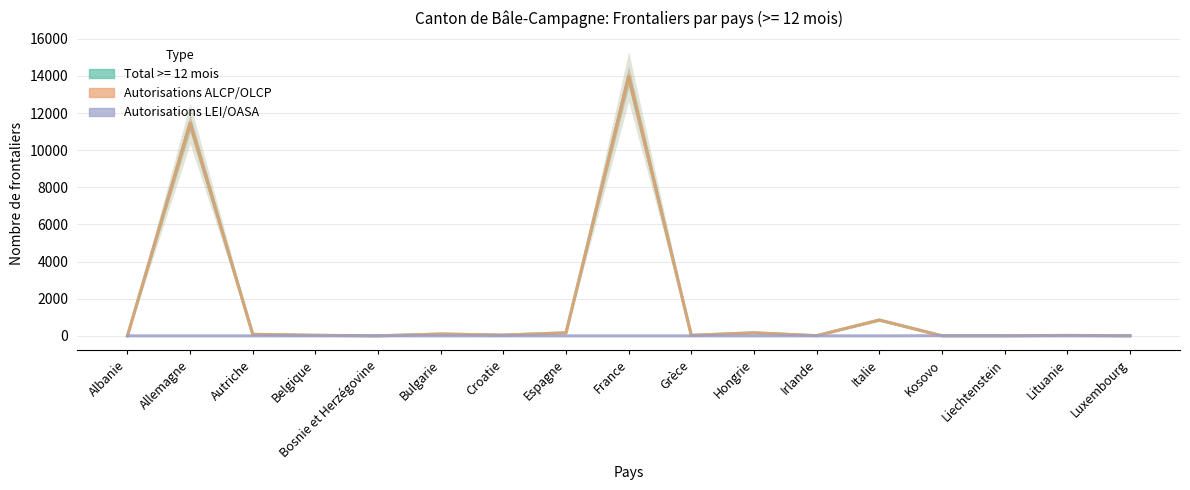

How many lines are shown in the chart?

3